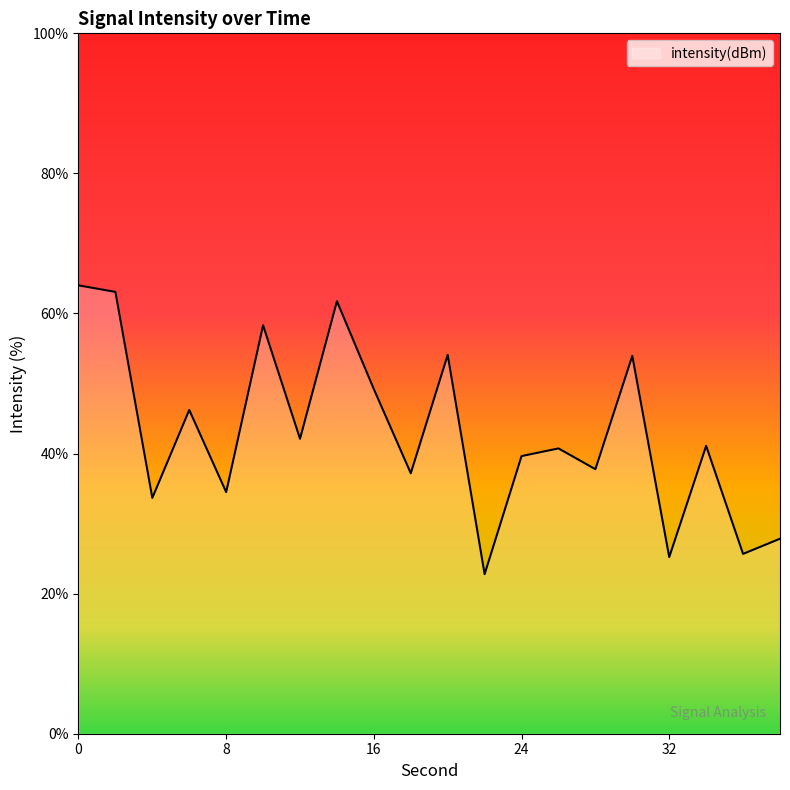

How many lines are shown in the chart?

1